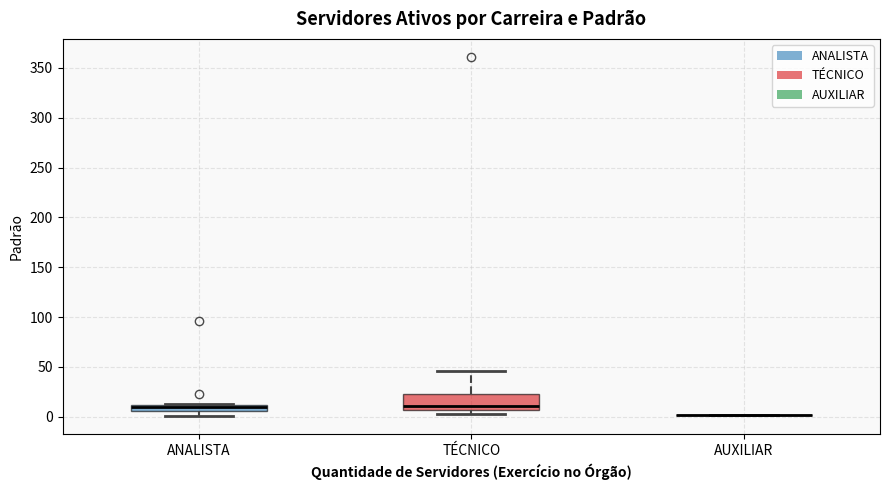

Which box is the tallest, from its lower edge to its upper edge?

TÉCNICO